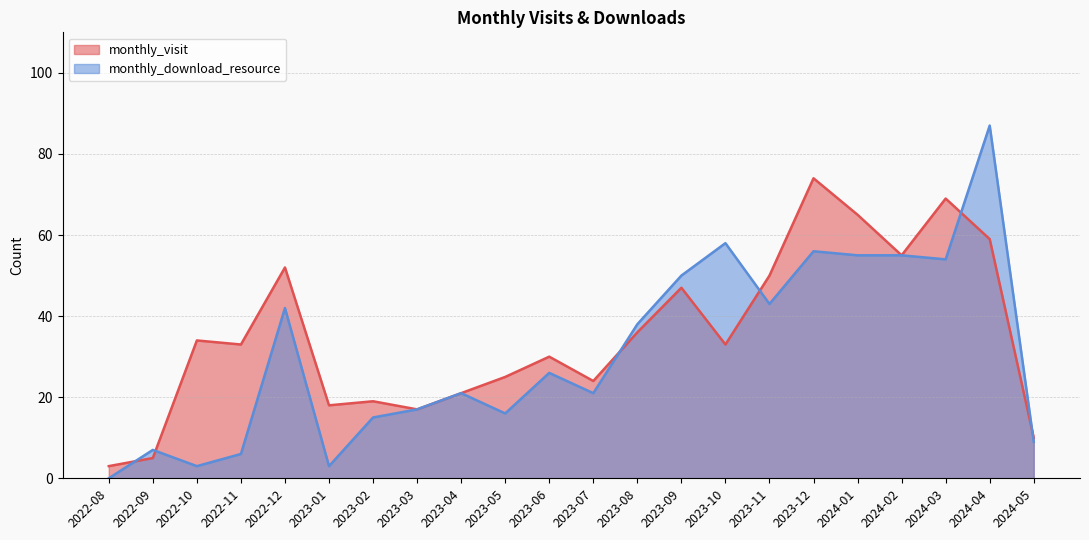

What is the approximate value of monthly_download_resource at 2023-11, to the nearest 5?

45